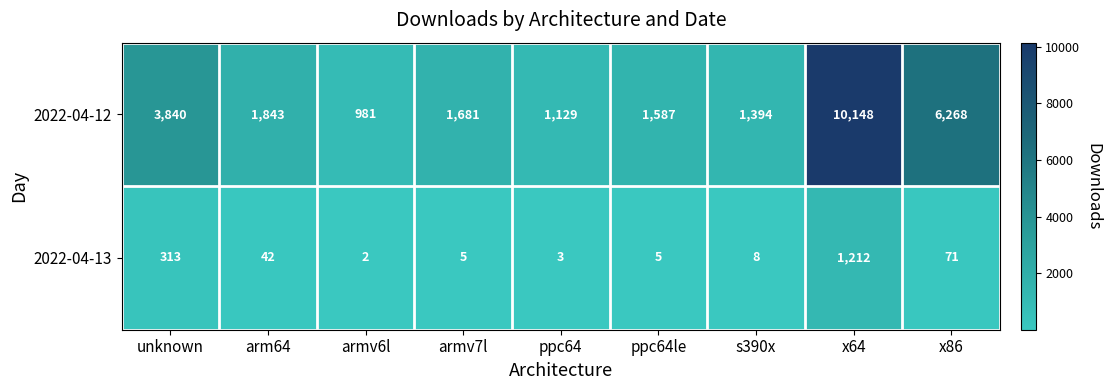

List the series in order of their overall mean, lowest first.

2022-04-13, 2022-04-12